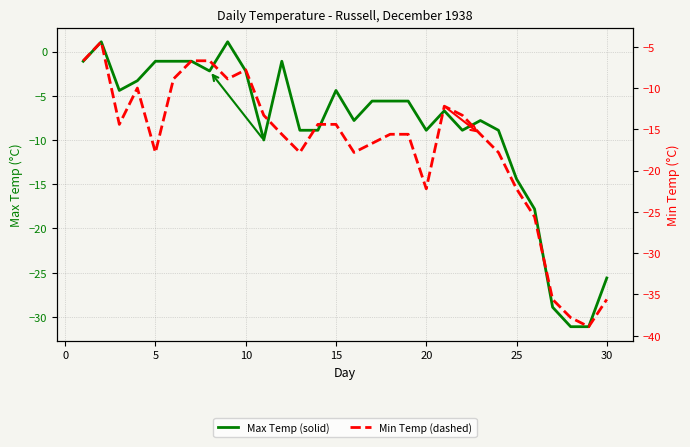

What is the lowest value of the Min Temp (C) series?

-38.9